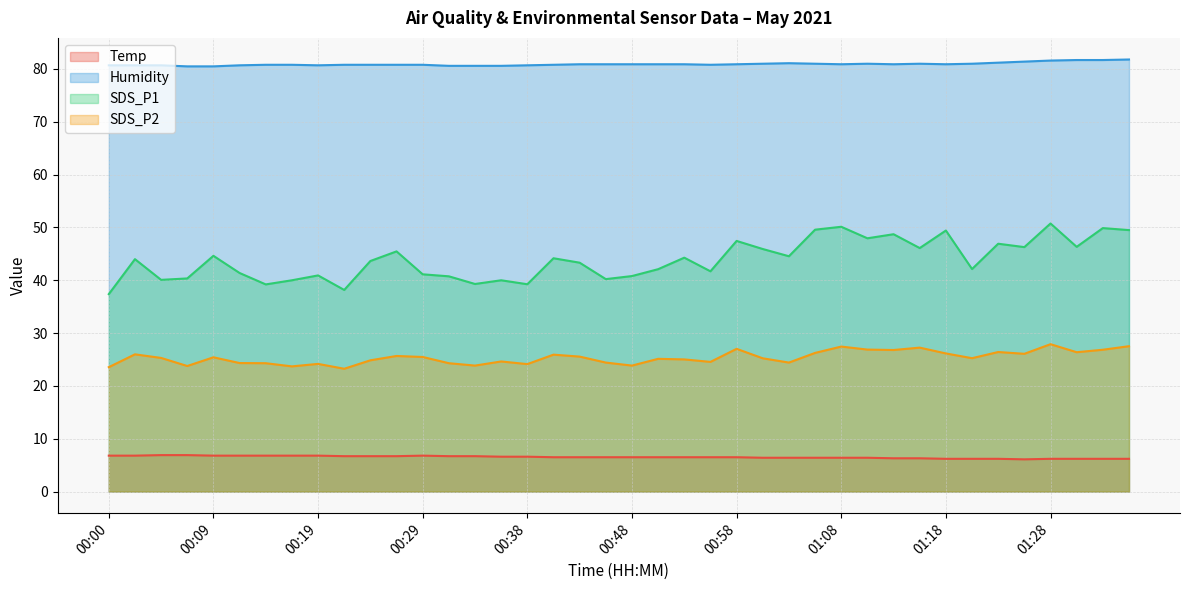

Does the chart have visible grid lines?

Yes